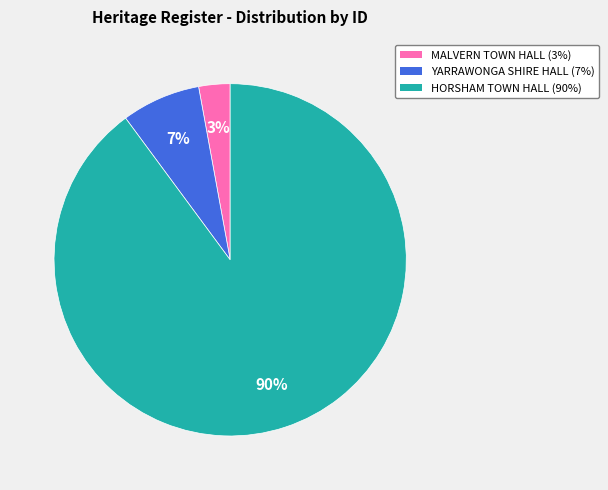

Which category has the biggest portion of the pie?

HORSHAM TOWN HALL